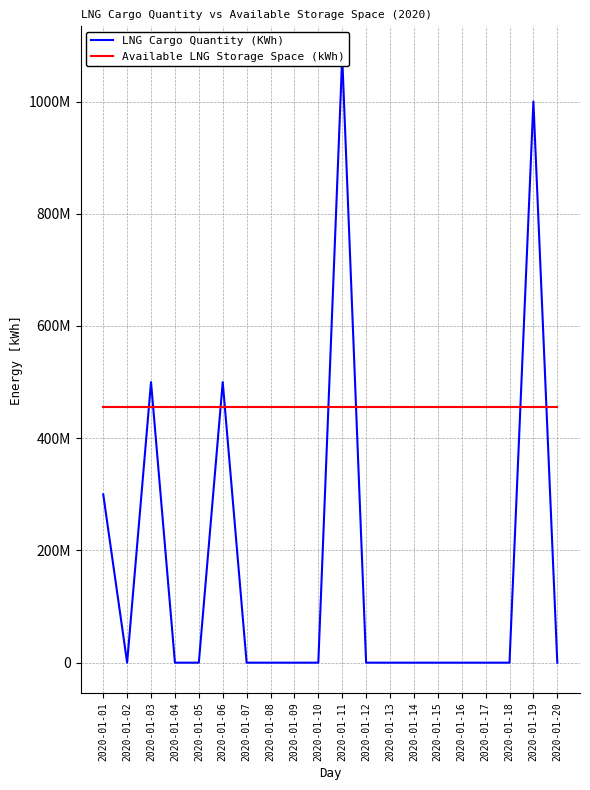

What is the sum of all LNG Cargo Quantity (KWh) values?

3380000000